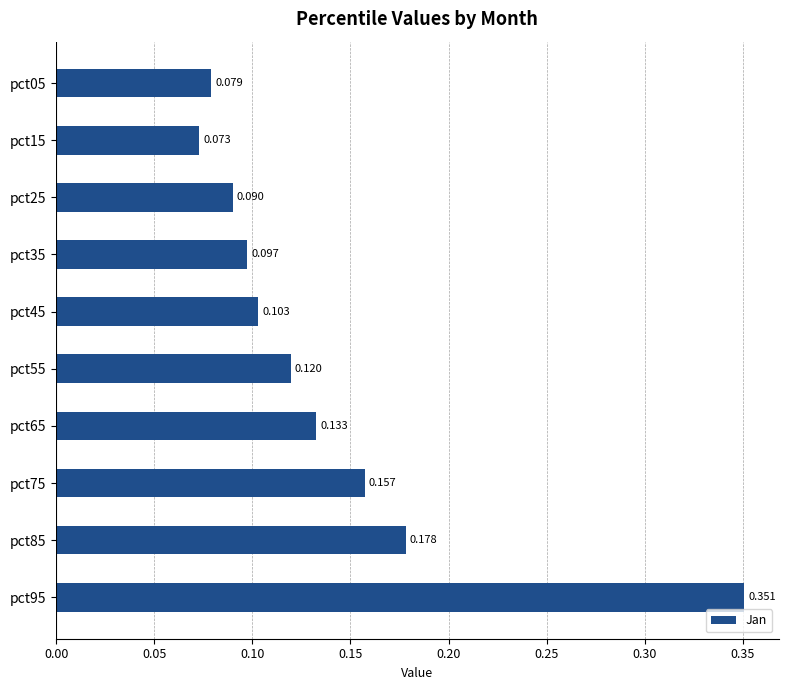

Are the bars horizontal?

Yes